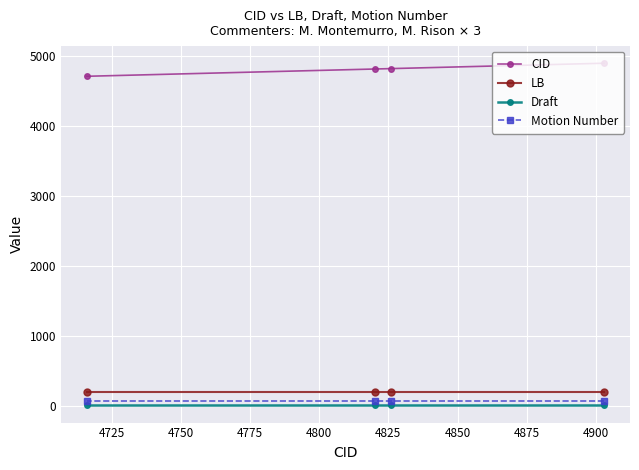

What is the minimum value for CID?

4716